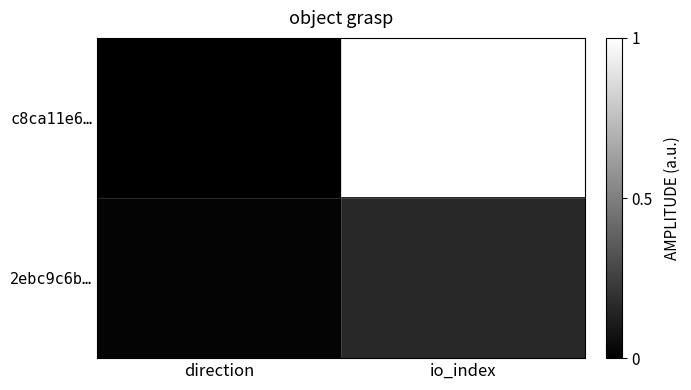

Which series has the largest total across all categories?

c8ca11e6…